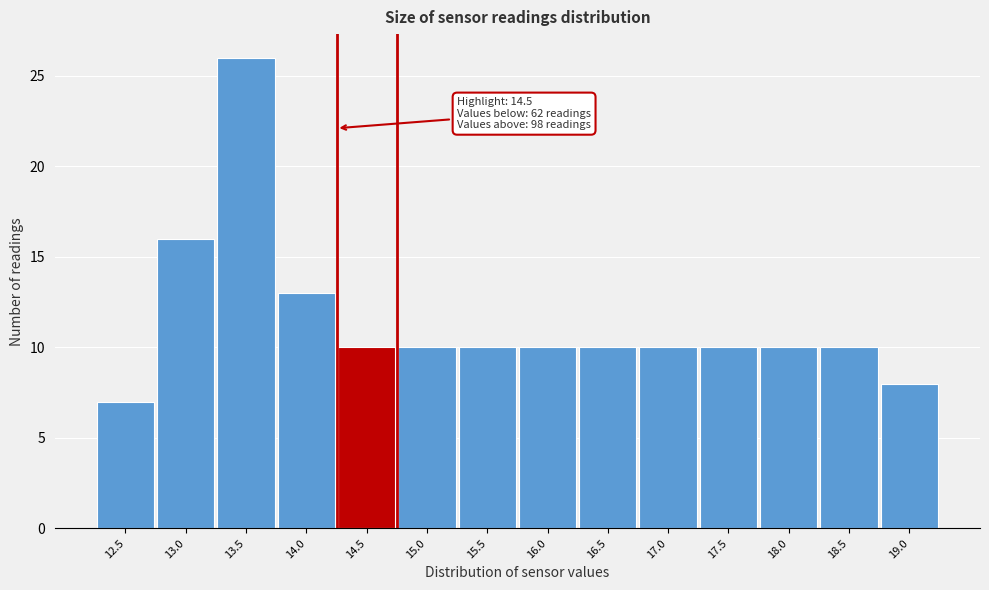

Reading right to left, transcribe all the data shown in this chart.

19.0=8	18.5=10	18.0=10	17.5=10	17.0=10	16.5=10	16.0=10	15.5=10	15.0=10	14.5=10	14.0=13	13.5=26	13.0=16	12.5=7